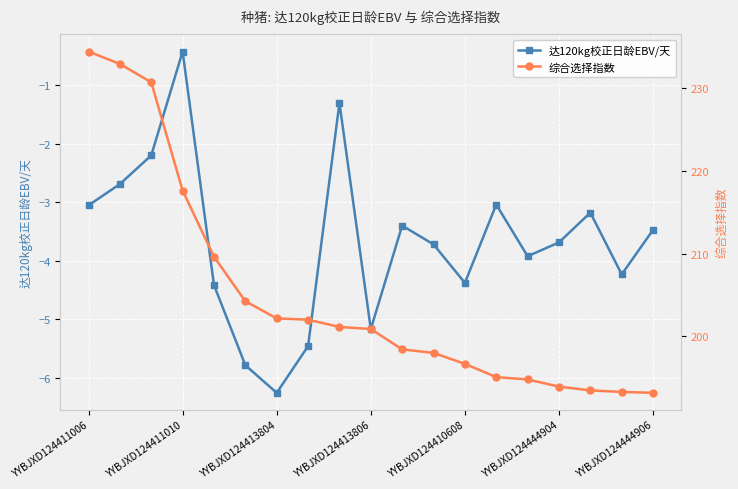

What is the sum of the 达120kg校正日龄EBV/天 values at 14 and 16?

-7.1